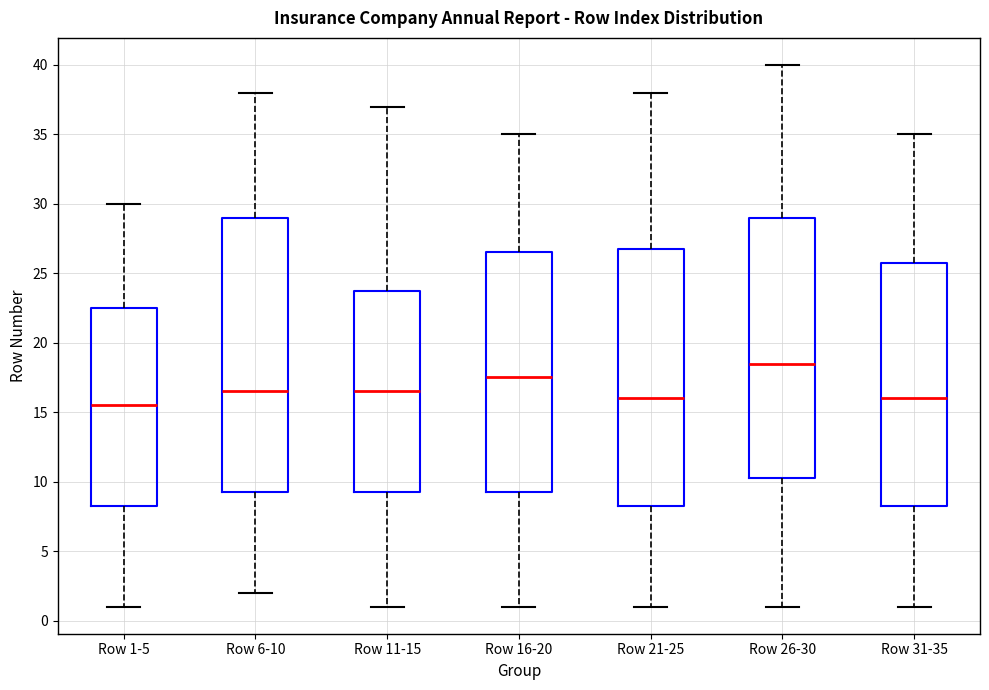

Which box's median line is the lowest?

Row 1-5